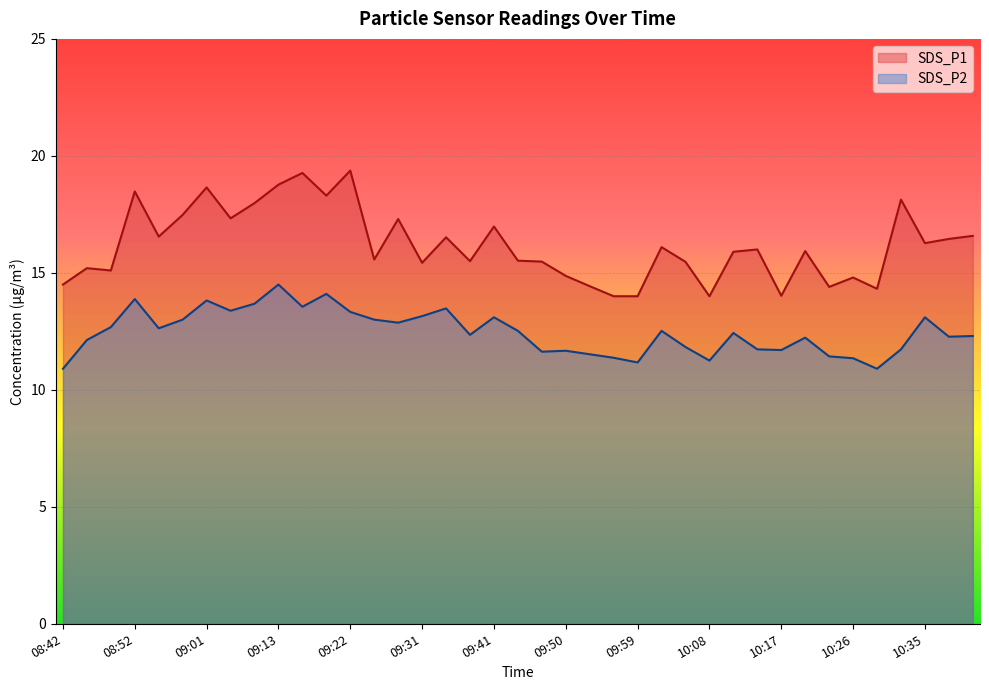

True or false: SDS_P2 and SDS_P1 cross at least once.

False